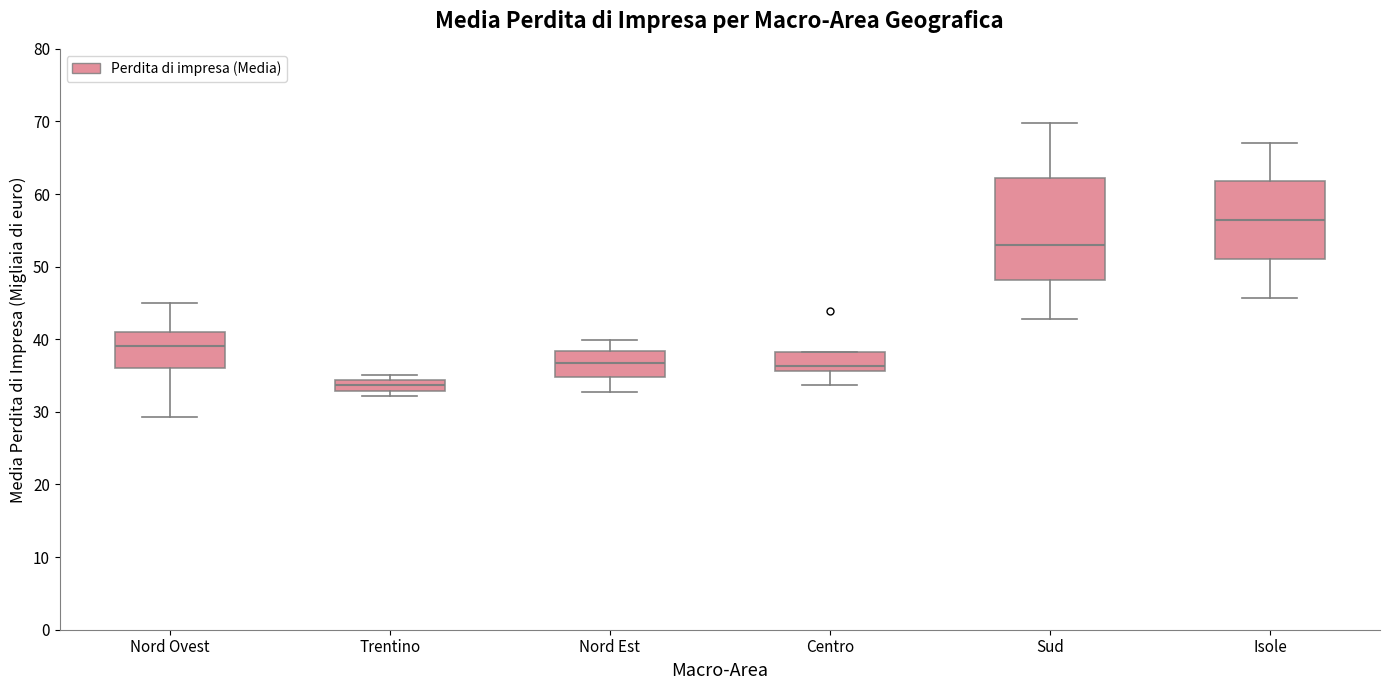

Comparing the boxes themselves (not the whiskers), which one is the tallest?

Sud